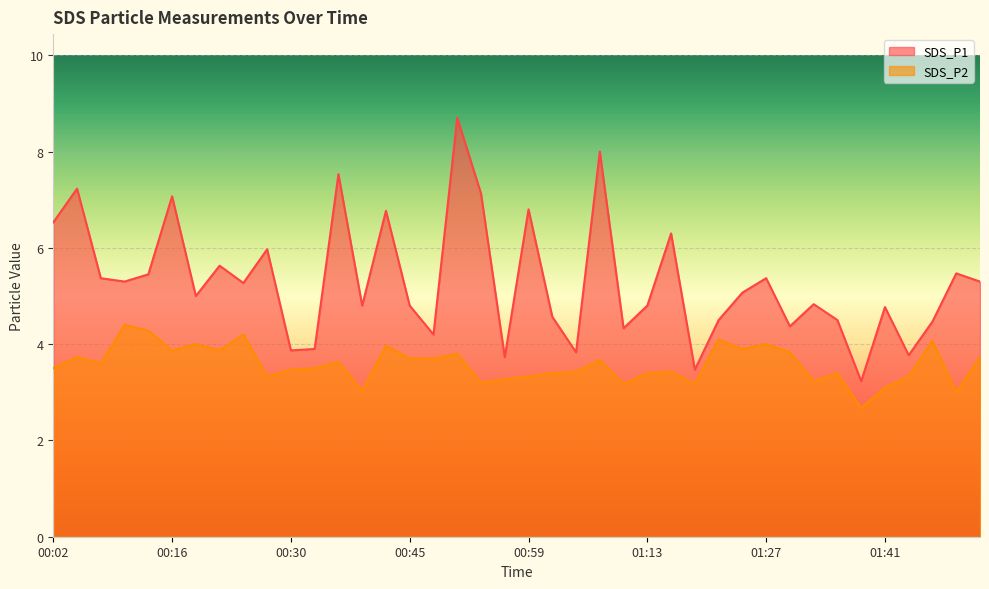

At which label does SDS_P2 reach its minimum?

01:38